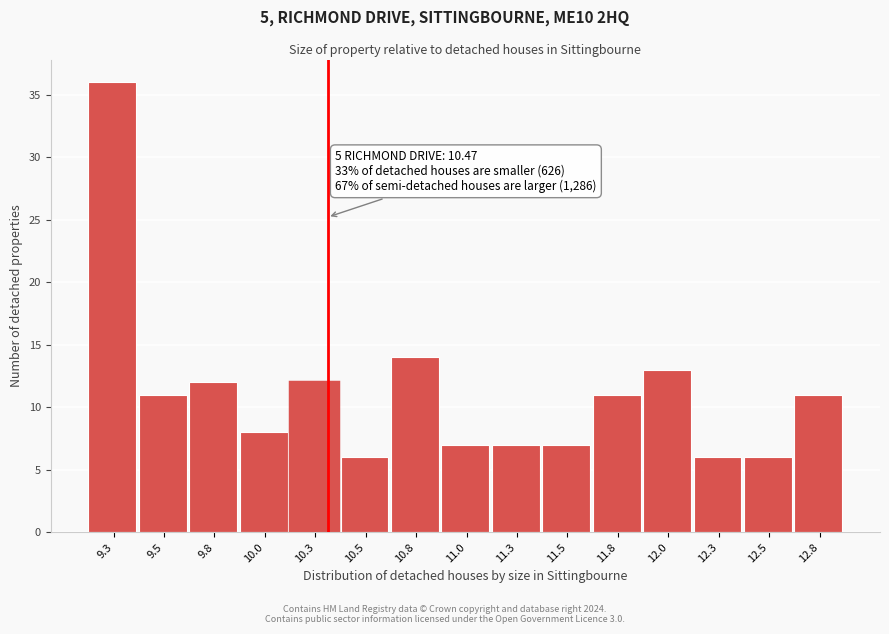

Reading left to right, transcribe all the data shown in this chart.

36	11	12	8	12	6	14	7	7	7	11	13	6	6	11